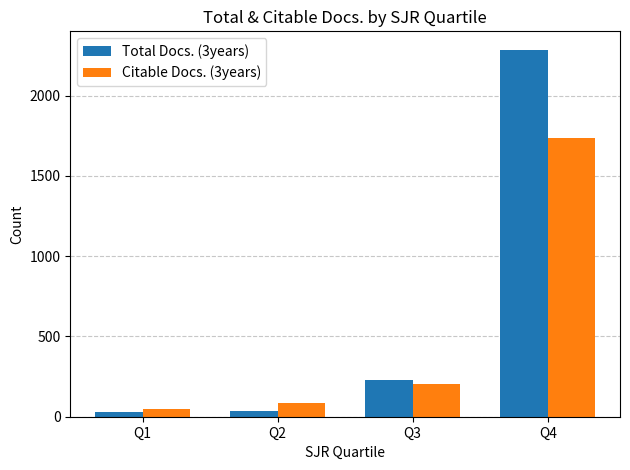

How many bars are there in total?

8